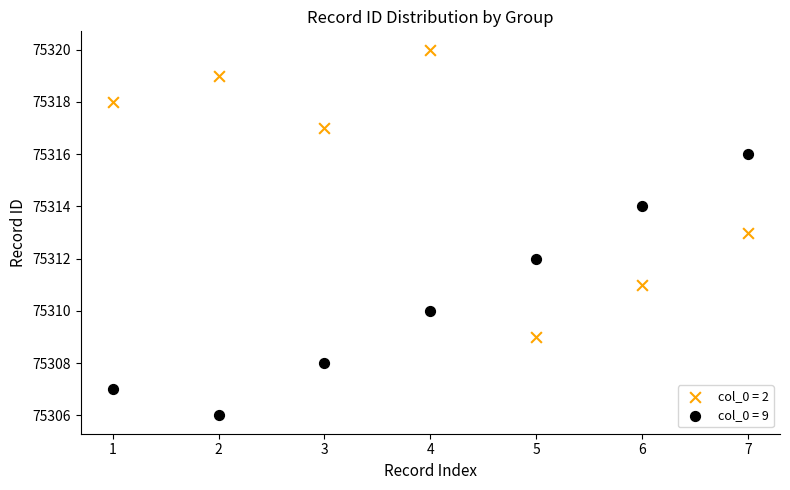

Which series reaches the minimum Y coordinate?

col_0 = 9